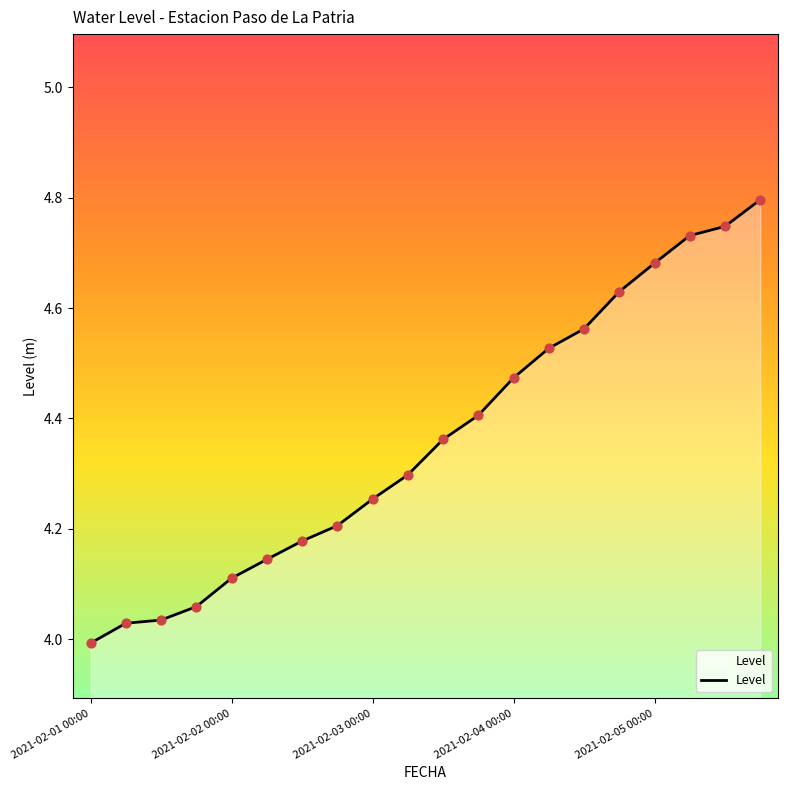

What is the greatest value displayed?

4.8